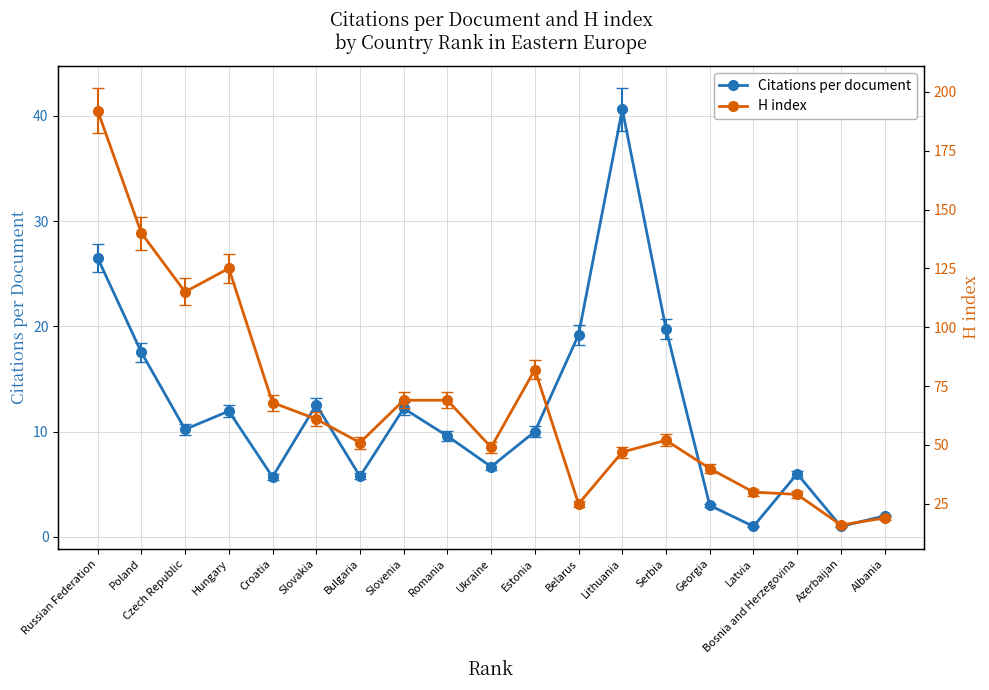

Rank the series at Georgia from lowest to highest value.

Citations per document, H index